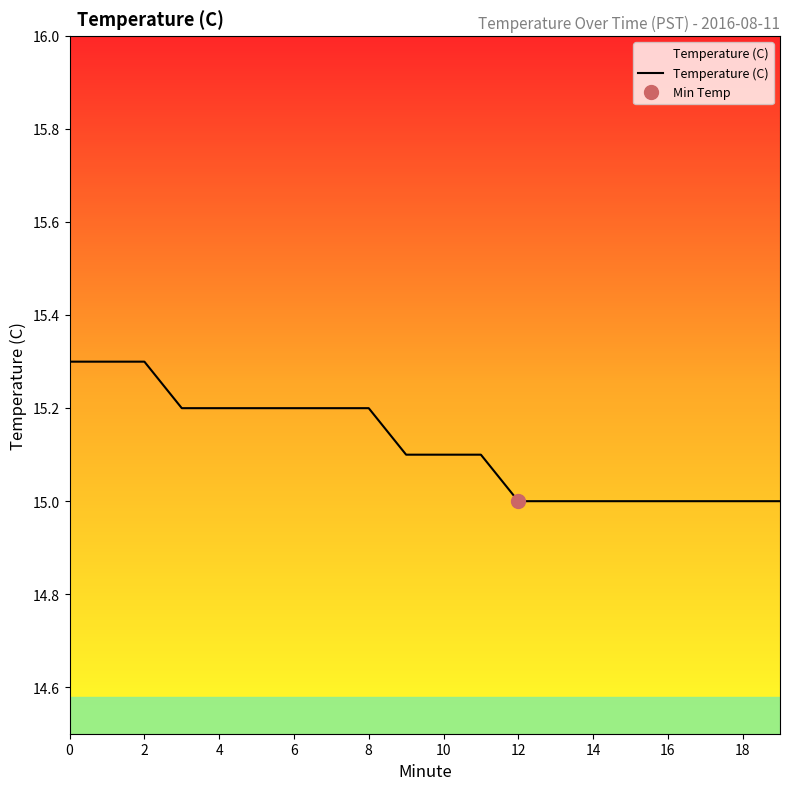

Is it true that Temperature (C) equals 24.5 at 12?

False